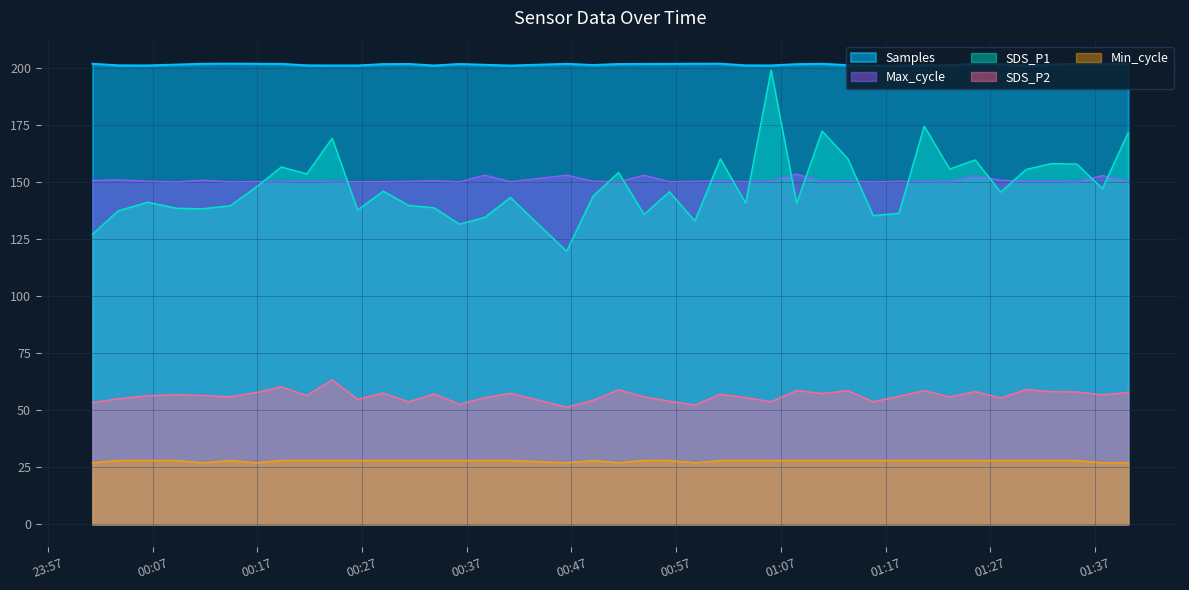

What is the minimum value shown in the chart?

27.0